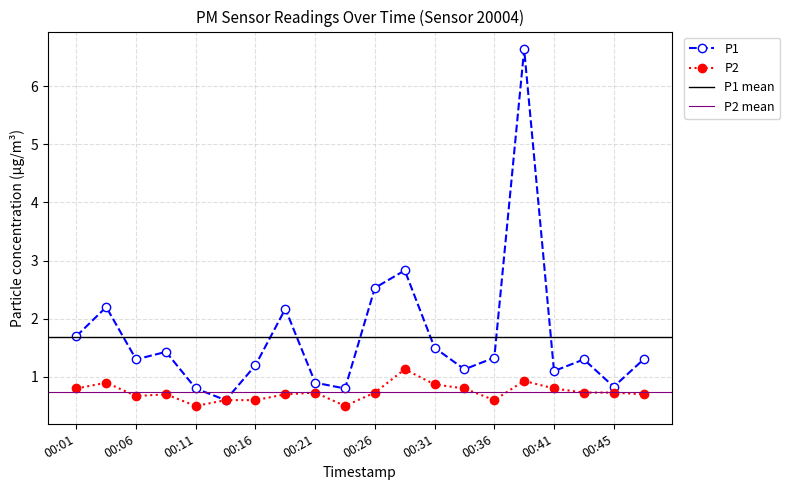

True or false: P2 and P1 intersect in this chart.

False